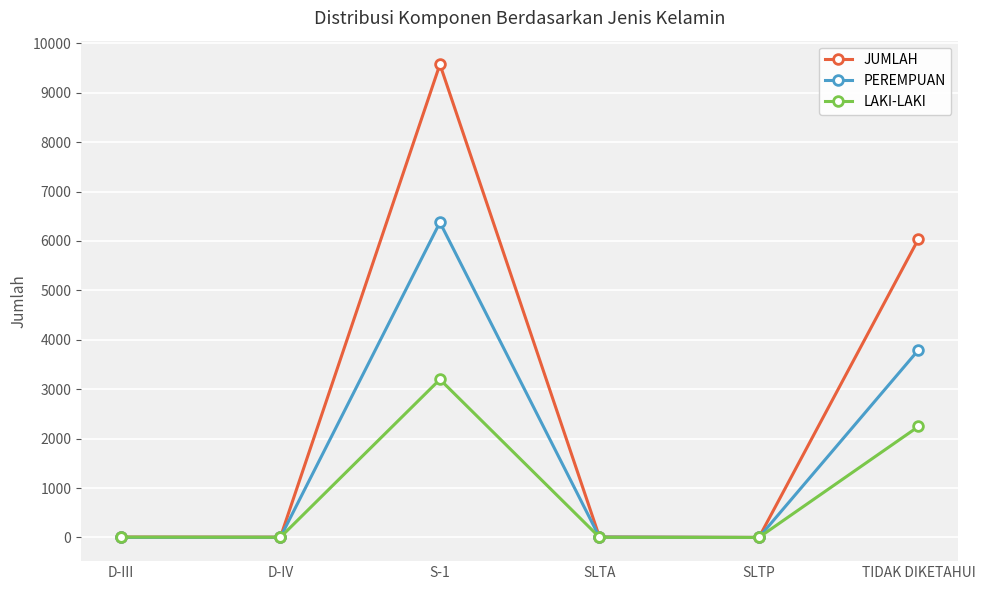

What is the sum of the LAKI-LAKI values at TIDAK DIKETAHUI and S-1?

5445